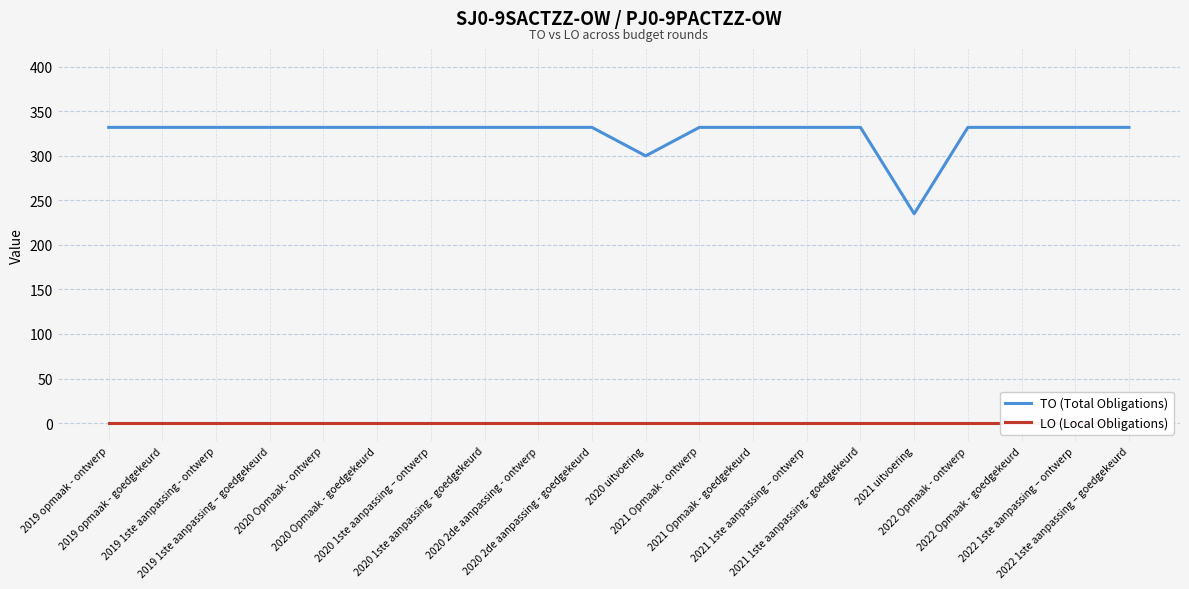

Between 2020 Opmaak - ontwerp and 2022 Opmaak - ontwerp, which is larger?

2020 Opmaak - ontwerp